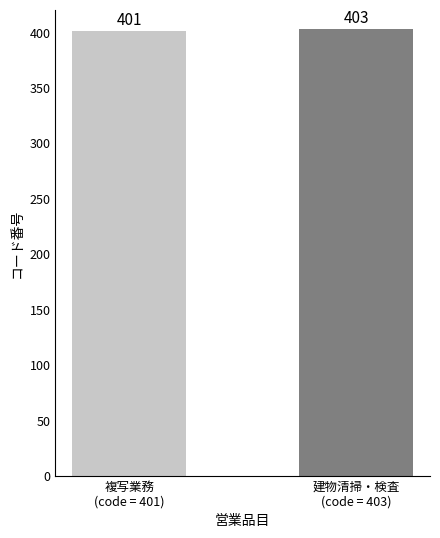

What is the change in value from 複写業務
(code = 401) to 建物清掃・検査
(code = 403)?

+2